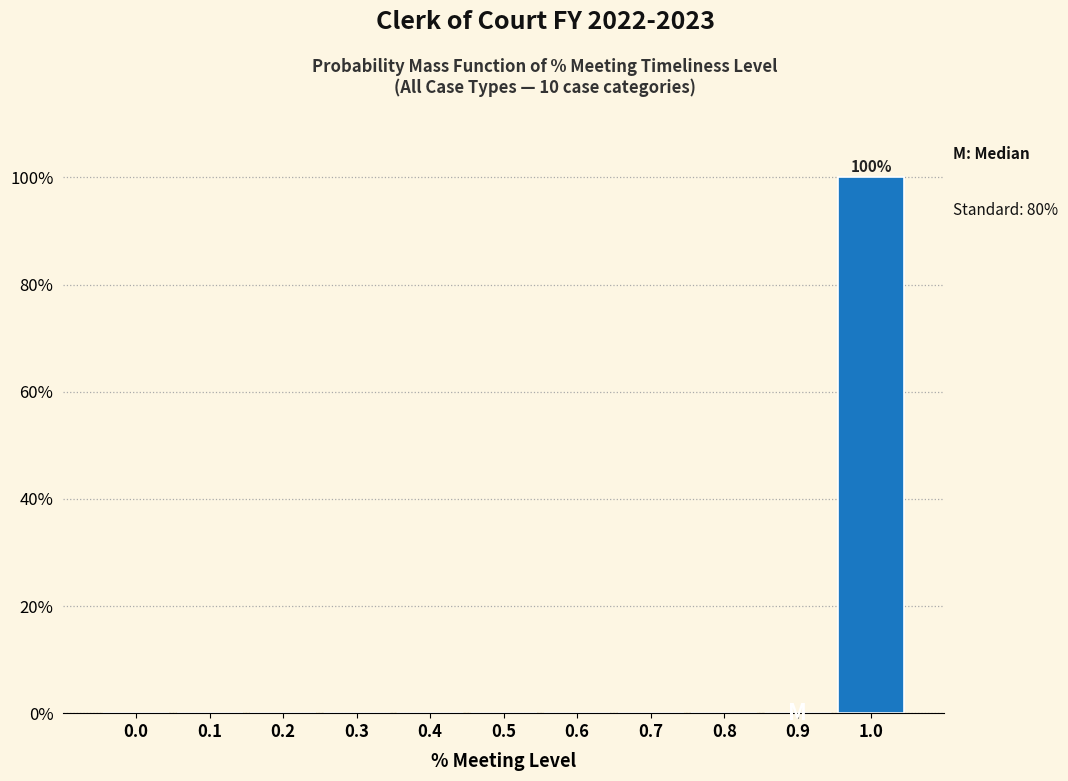

Reading right to left, extract all data points from this chart.

1.0=100	0.9=0	0.8=0	0.7=0	0.6=0	0.5=0	0.4=0	0.3=0	0.2=0	0.1=0	0.0=0